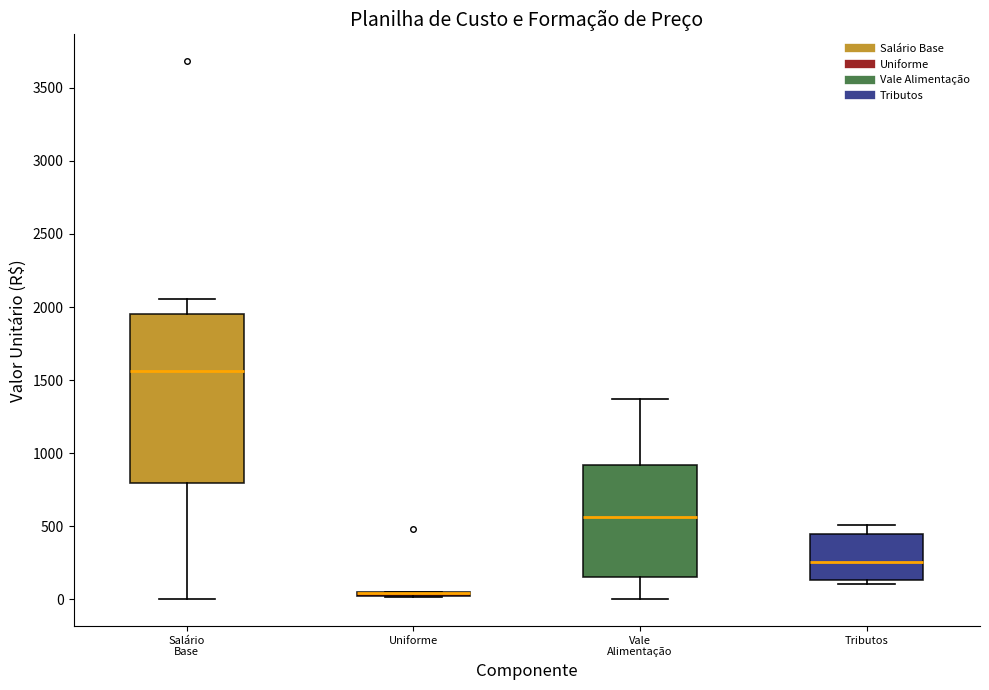

Reading left to right, transcribe this box plot: for each box, give where its median line is, the range the box spans, and where its two whiskers end, as read against the y-axis. The values are not printed on the chart, so give them approximately, as read against the axis.

Salário Base: median 1550, box 800 to 1950, whiskers 0 to 2050
Uniforme: box collapsed to a line at 50, whiskers 0 to 50
Vale Alimentação: median 550, box 150 to 900, whiskers 0 to 1350
Tributos: median 250, box 150 to 450, whiskers 100 to 500